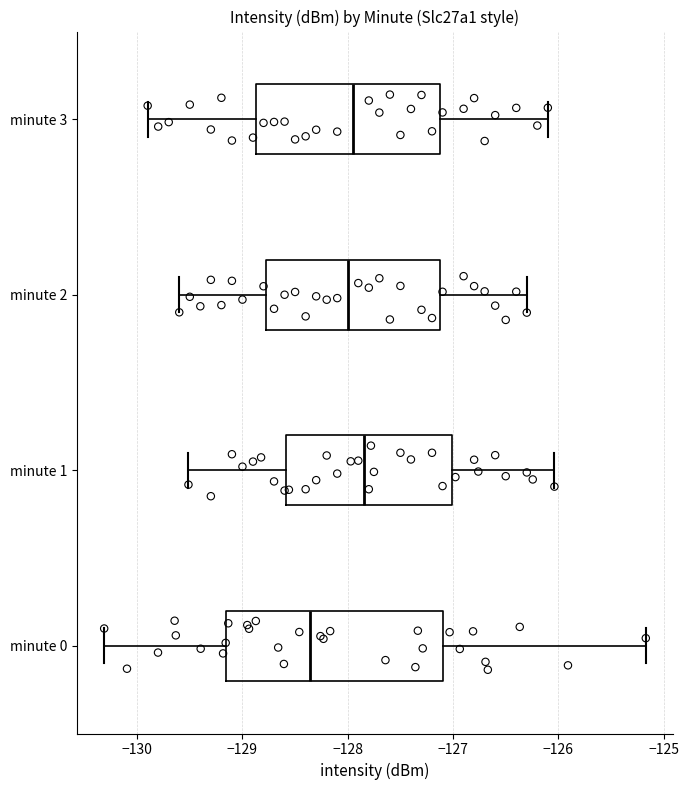

Reading bottom to top, transcribe this box plot: for each box, give where its median line is, the range the box spans, and where its two whiskers end, as read against the x-axis. The values are not printed on the chart, so give them approximately, as read against the axis.

minute 0: median -128.4, box -129.2 to -127.1, whiskers -130.3 to -125.2
minute 1: median -127.8, box -128.6 to -127.0, whiskers -129.5 to -126.0
minute 2: median -128.0, box -128.8 to -127.1, whiskers -129.6 to -126.3
minute 3: median -127.9, box -128.9 to -127.1, whiskers -129.9 to -126.1